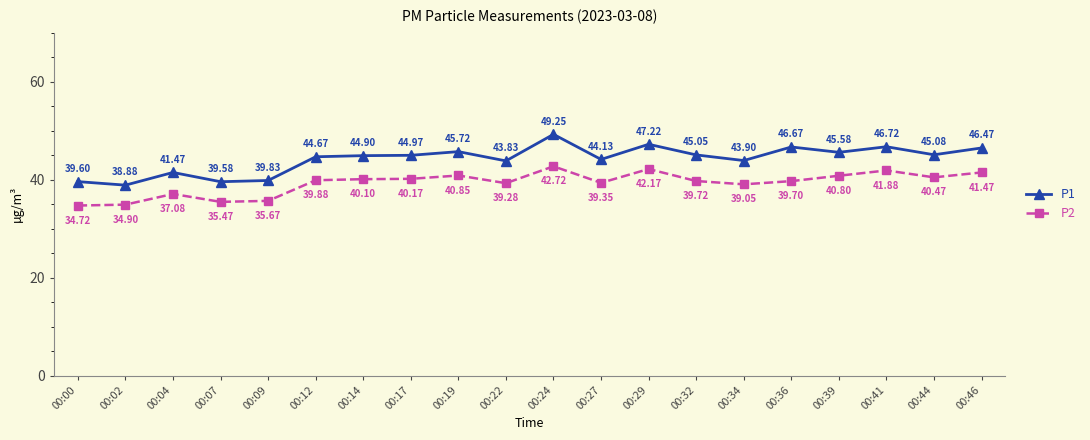

Rank the series by their maximum value, from lowest to highest.

P2, P1